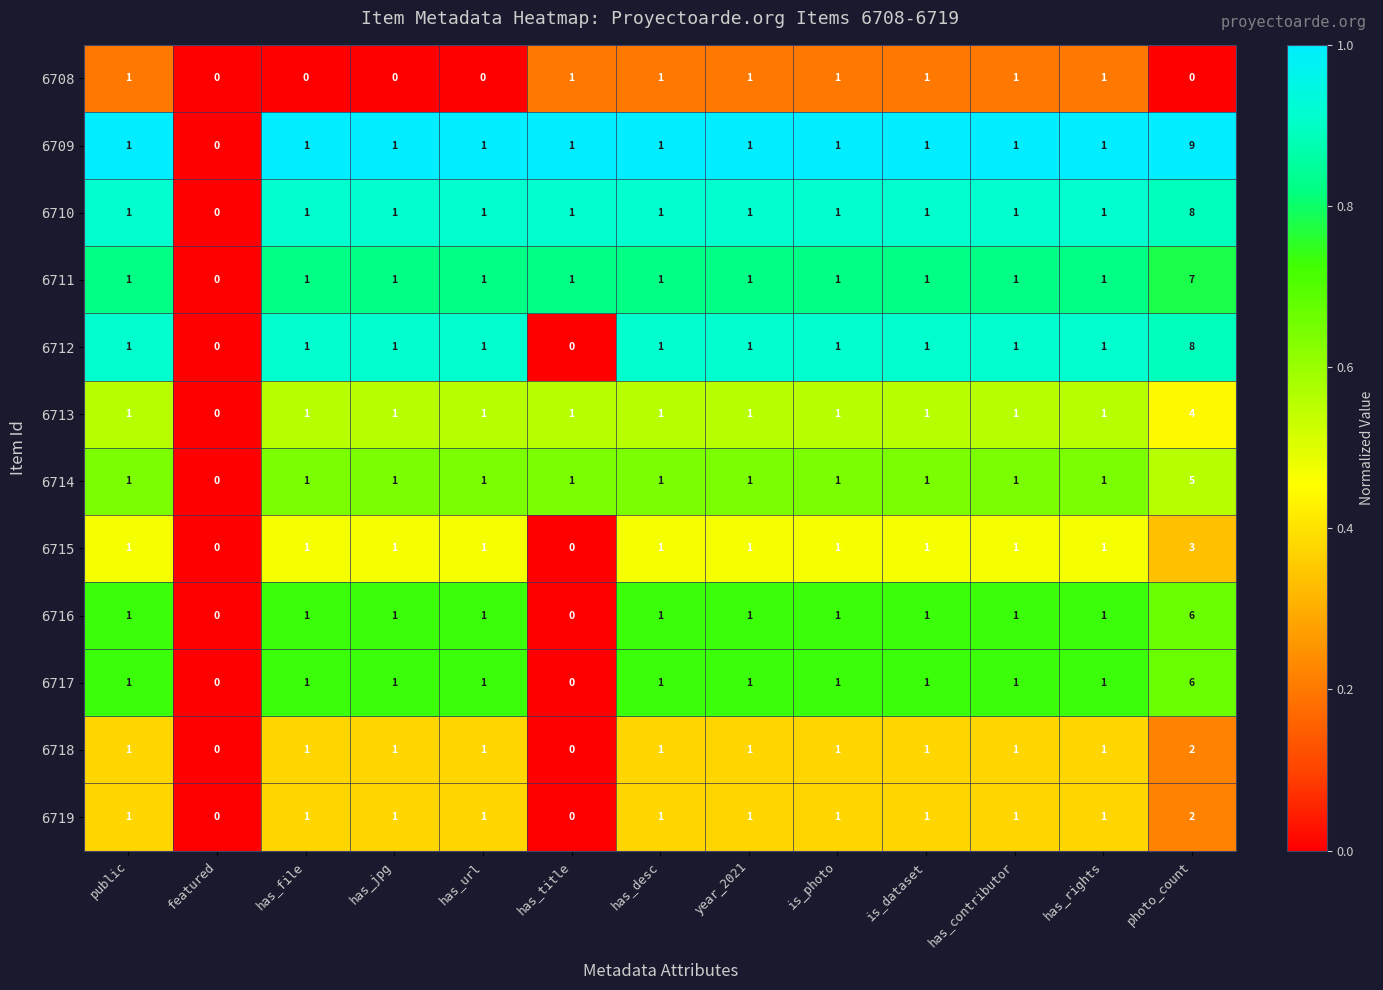

The value of 6718 at has_rights is 0. True or false?

False